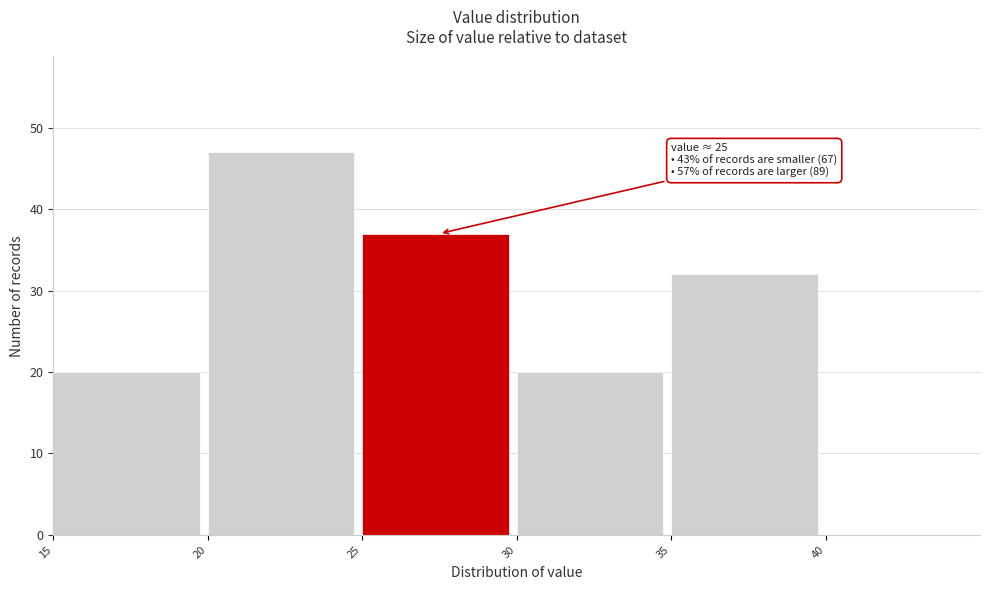

Which range on the x-axis has the tallest bar?

20 to 25